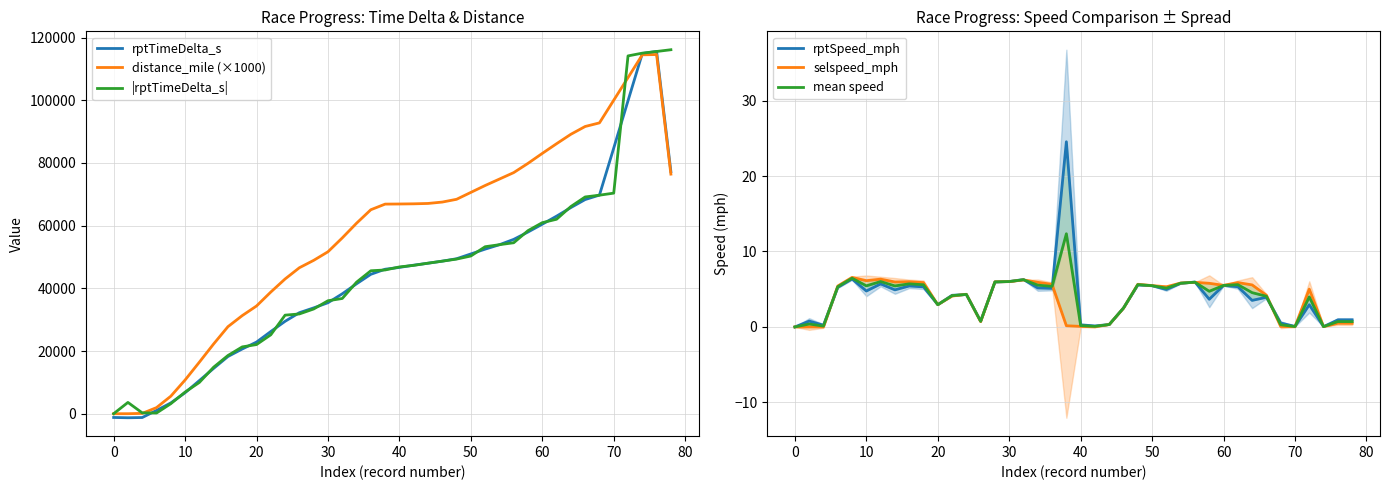

What is the difference between the maximum and minimum values in the distance_mile (×1000) series?

114575.0